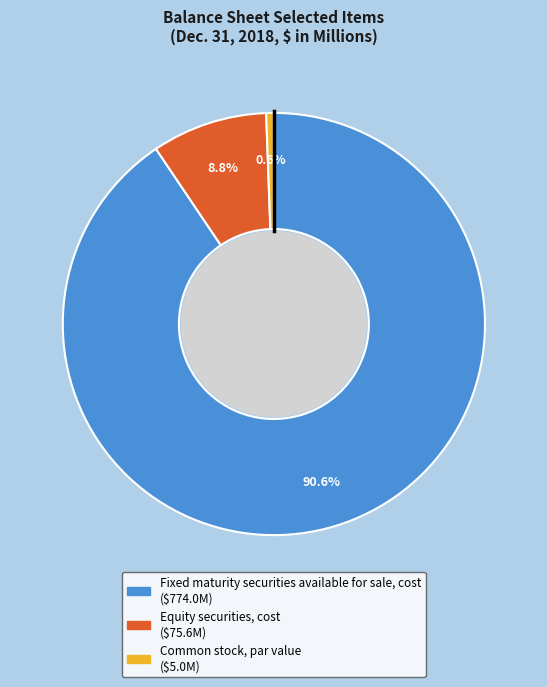

To the nearest percent, what is the average slice percentage?

33%